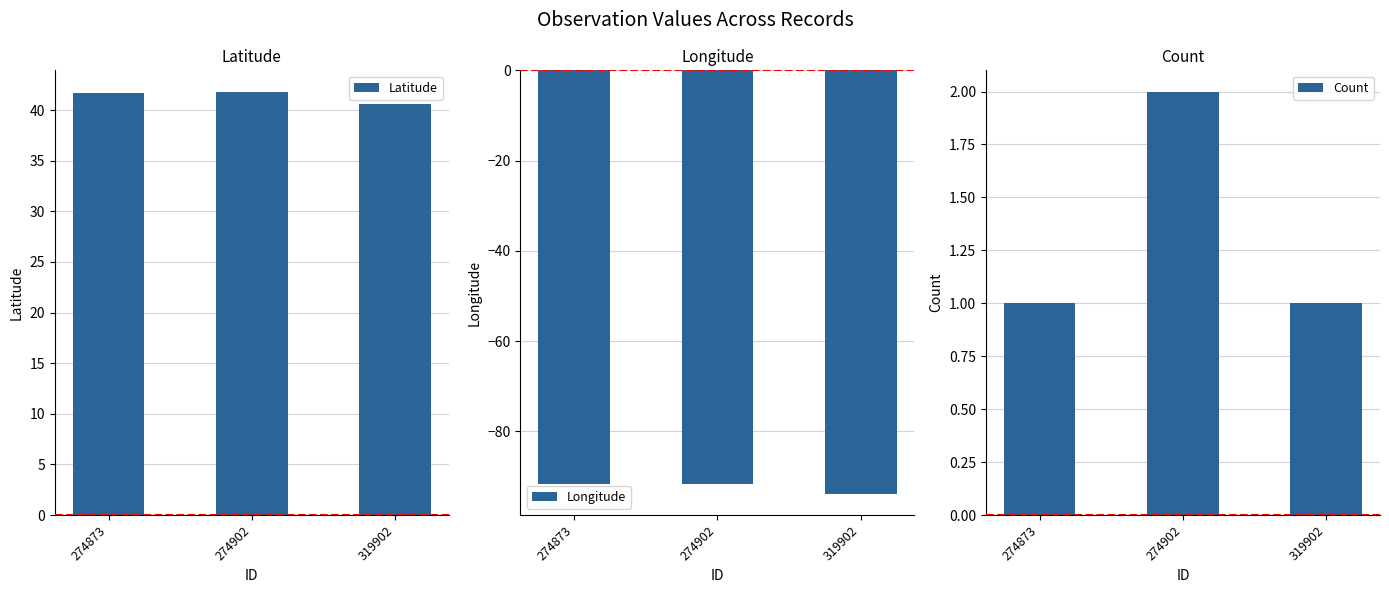

The Count series shows 2.0 at 274902. True or false?

True